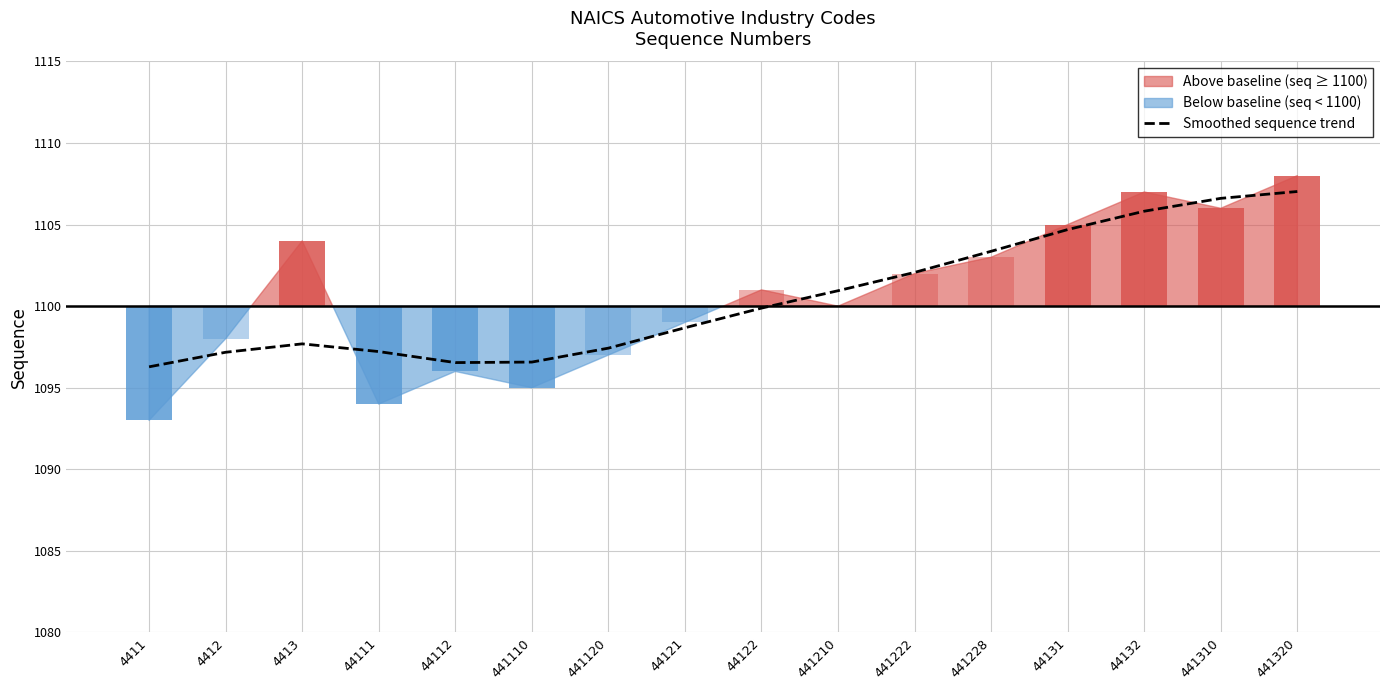

True or false: Smoothed sequence trend has a value of 1858.0 at 44132.

False